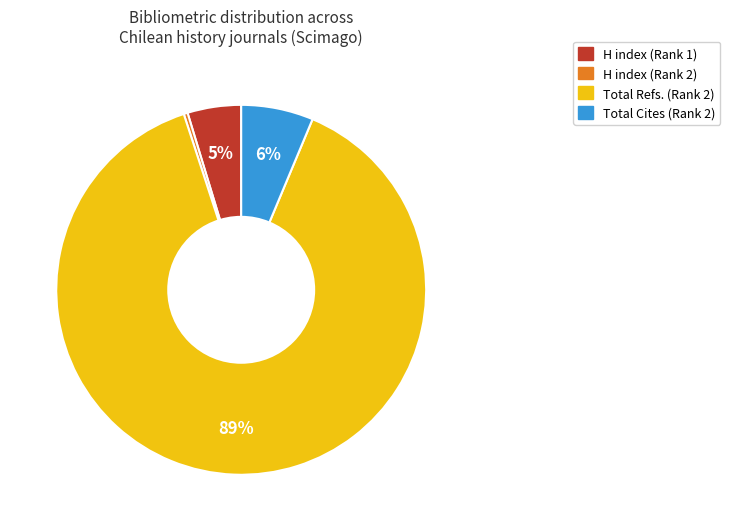

To the nearest percent, what is the average slice percentage?

25%